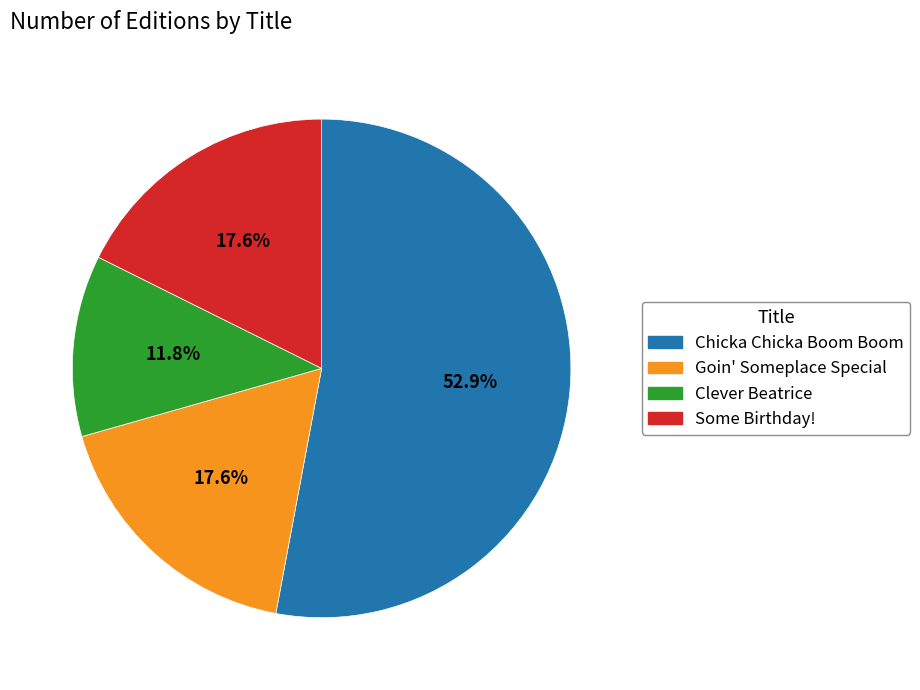

How many slices are in this pie chart?

4